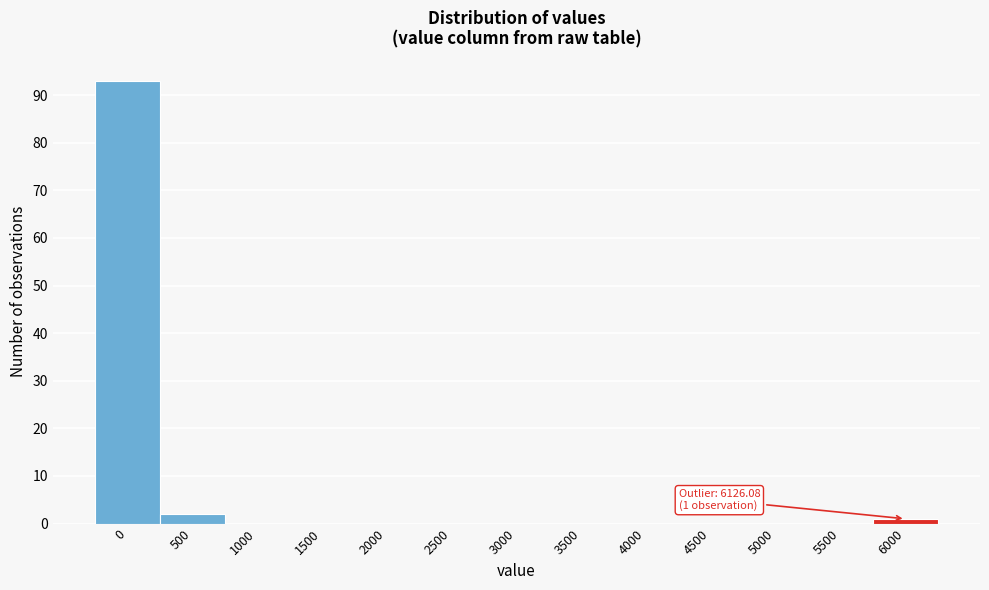

Reading right to left, transcribe all the data shown in this chart.

6000=1	5500=0	5000=0	4500=0	4000=0	3500=0	3000=0	2500=0	2000=0	1500=0	1000=0	500=2	0=93